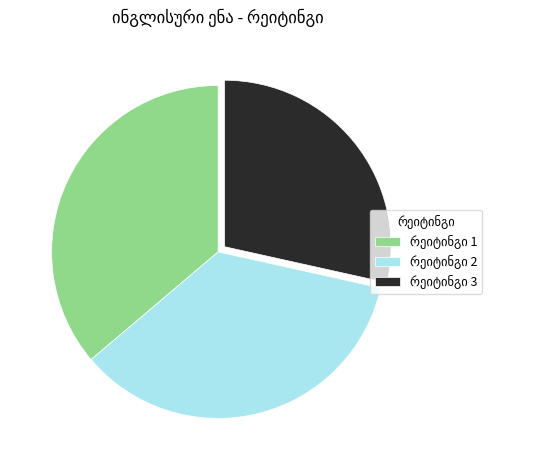

Is there a majority slice in this chart?

No